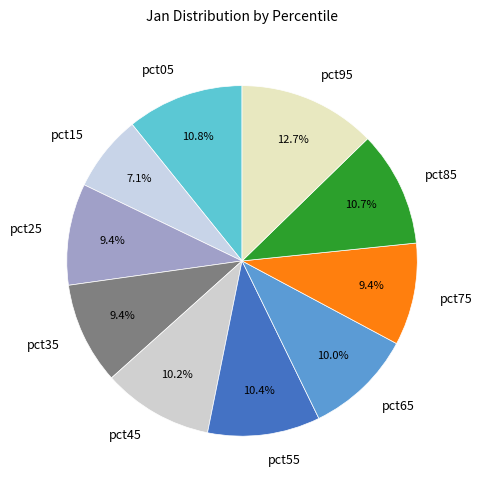

Count the number of slices in the pie.

10